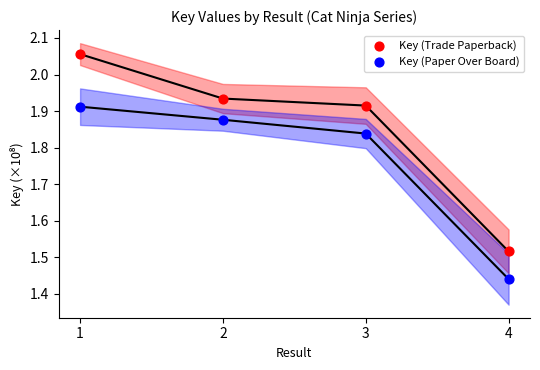

Across all data points, what is the average X value?

2.5